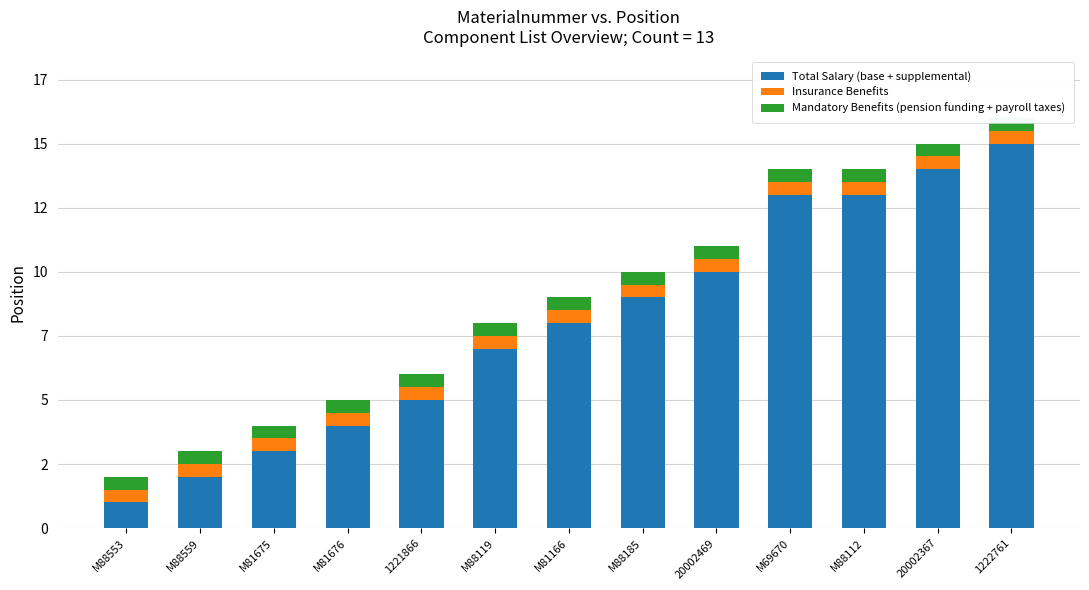

Does the chart contain any negative values?

No